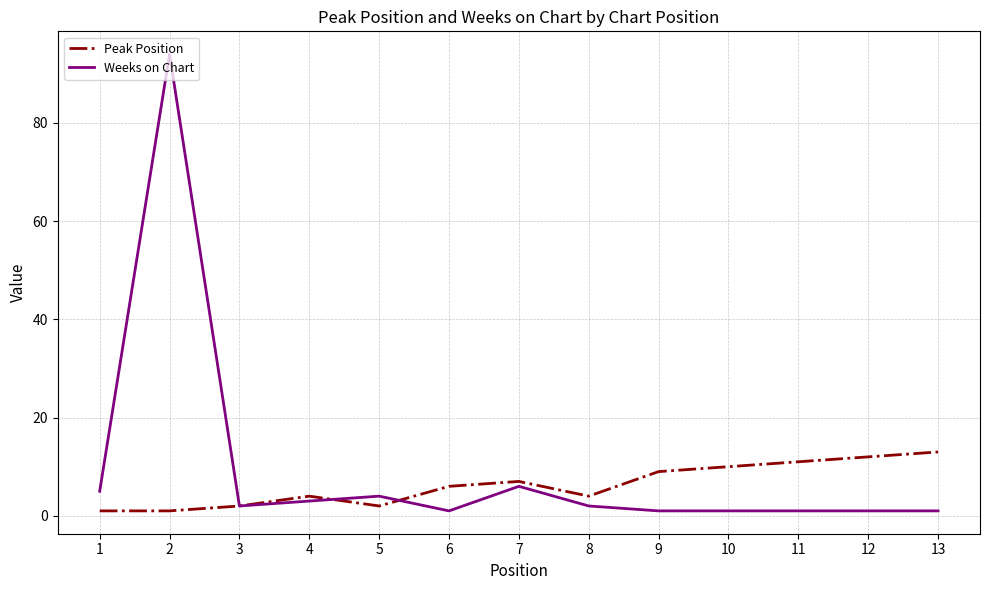

The value of Peak Position at 8 is 4. True or false?

True